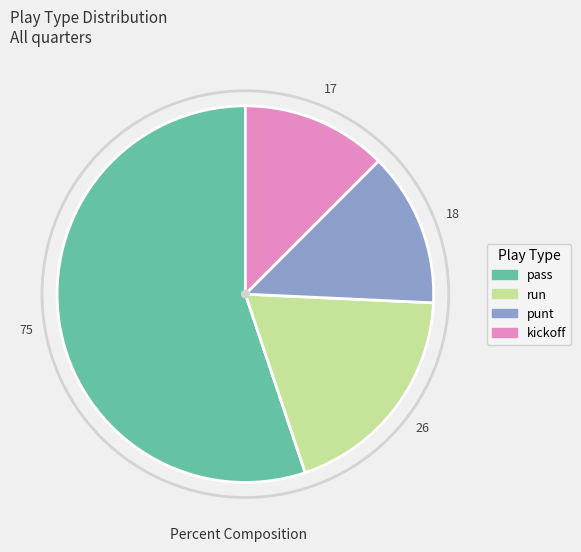

How many segments does this pie chart have?

4